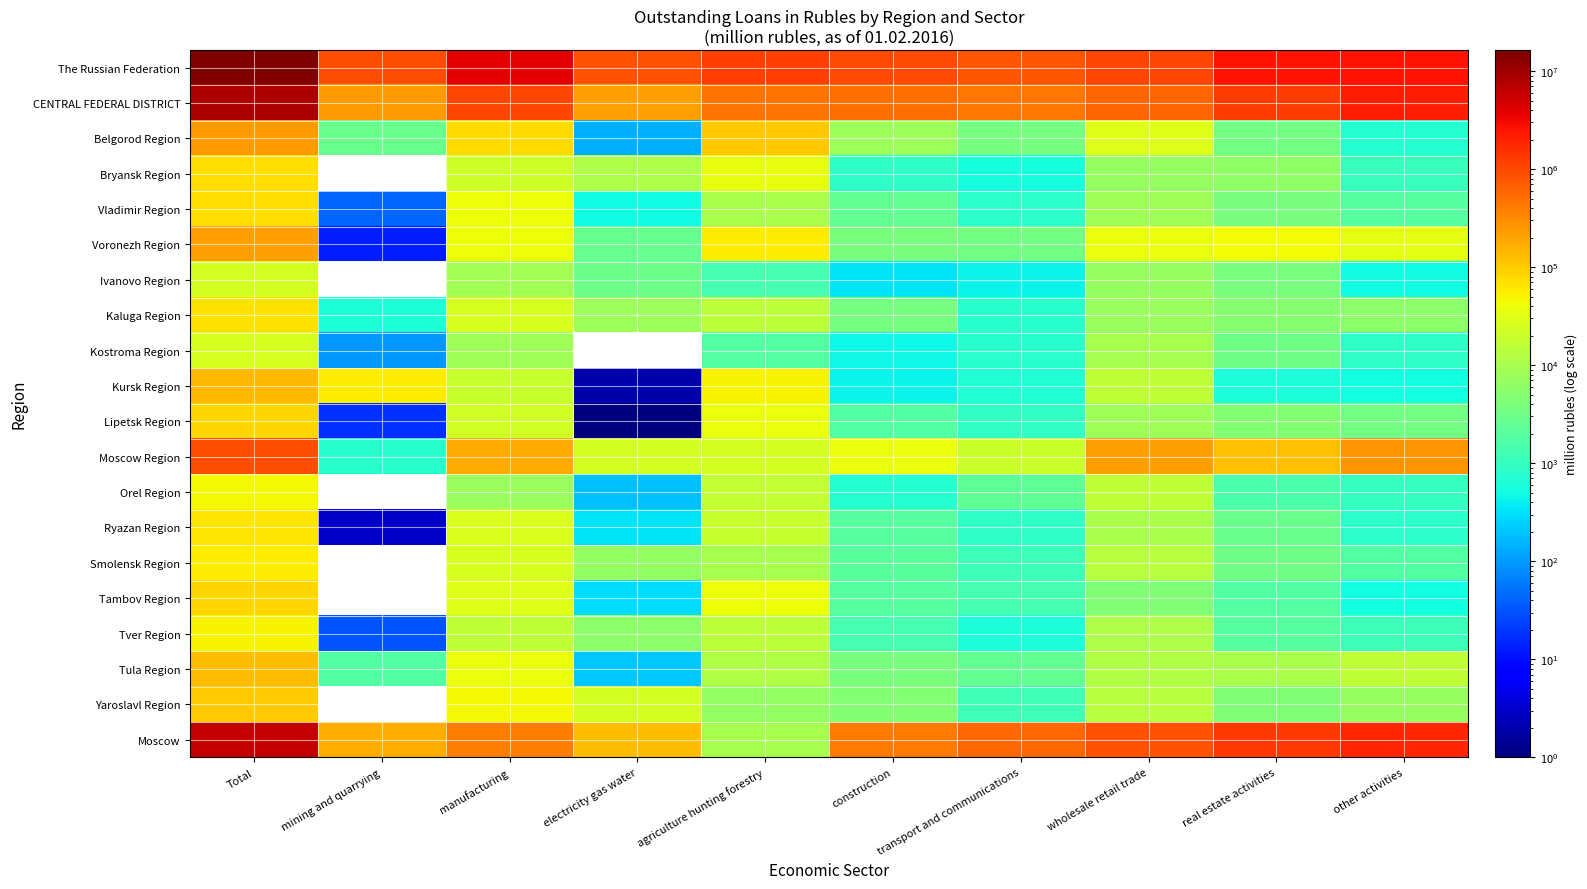

What is the difference between the highest and lowest values at real estate activities?

2608524.0